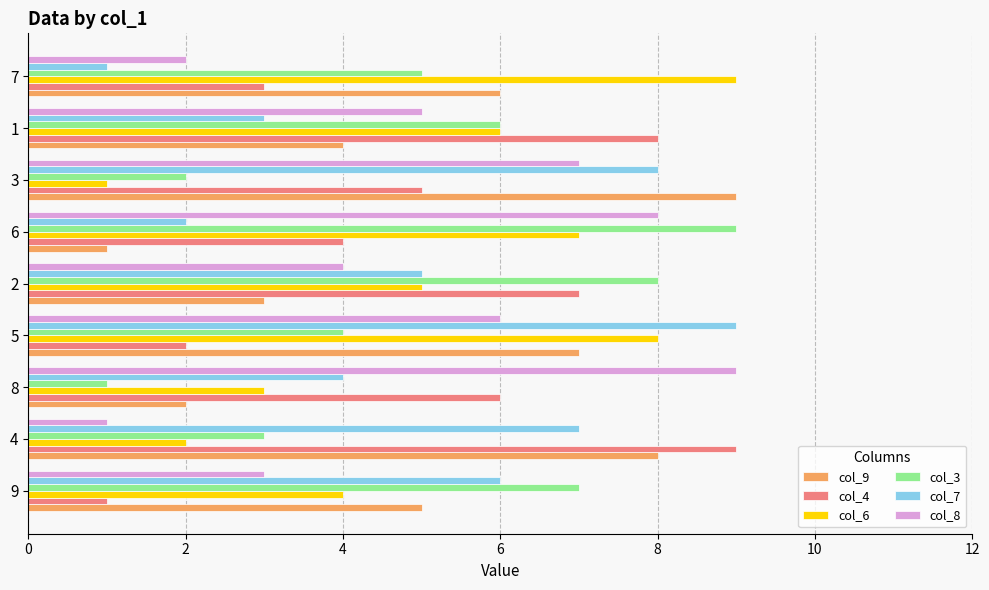

The value of col_9 at 4 is 14. True or false?

False